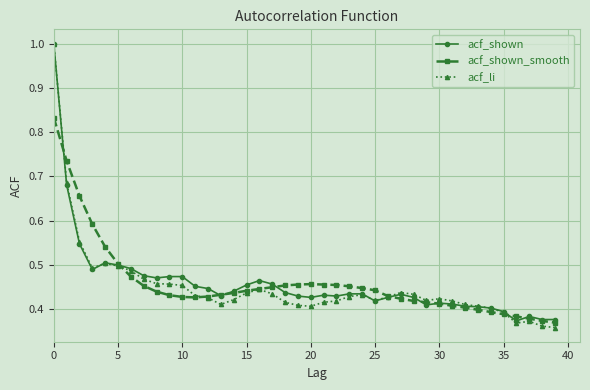

True or false: acf_shown and acf_li cross at least once.

True